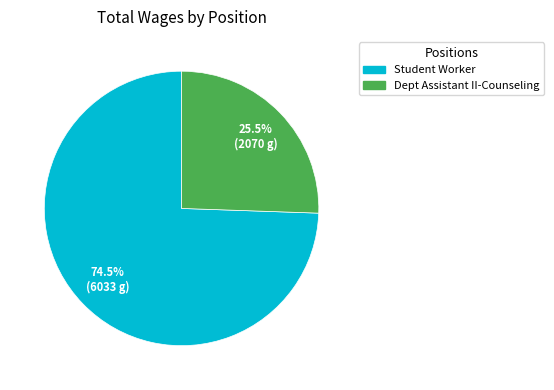

To the nearest percent, what is the difference between the Dept Assistant II-Counseling and Student Worker slice percentages?

49%